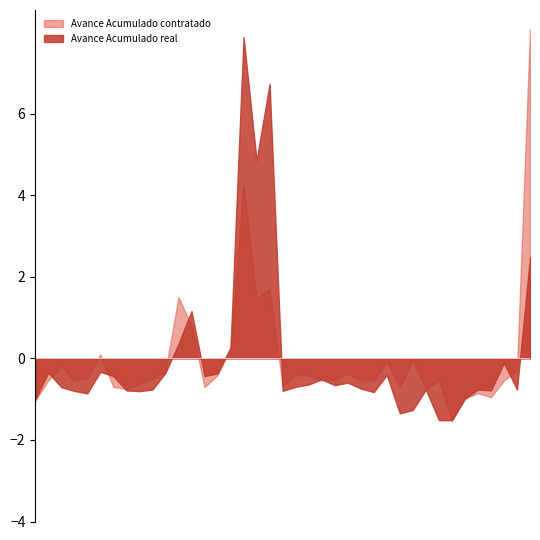

At which category is the sum across all series the highest?

340